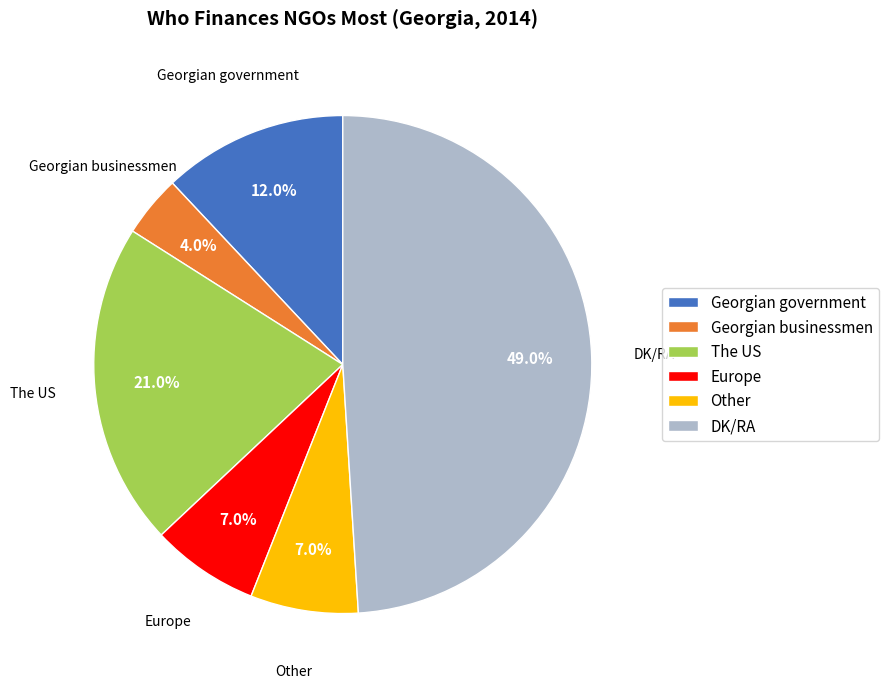

Which has a higher value, The US or Europe?

The US